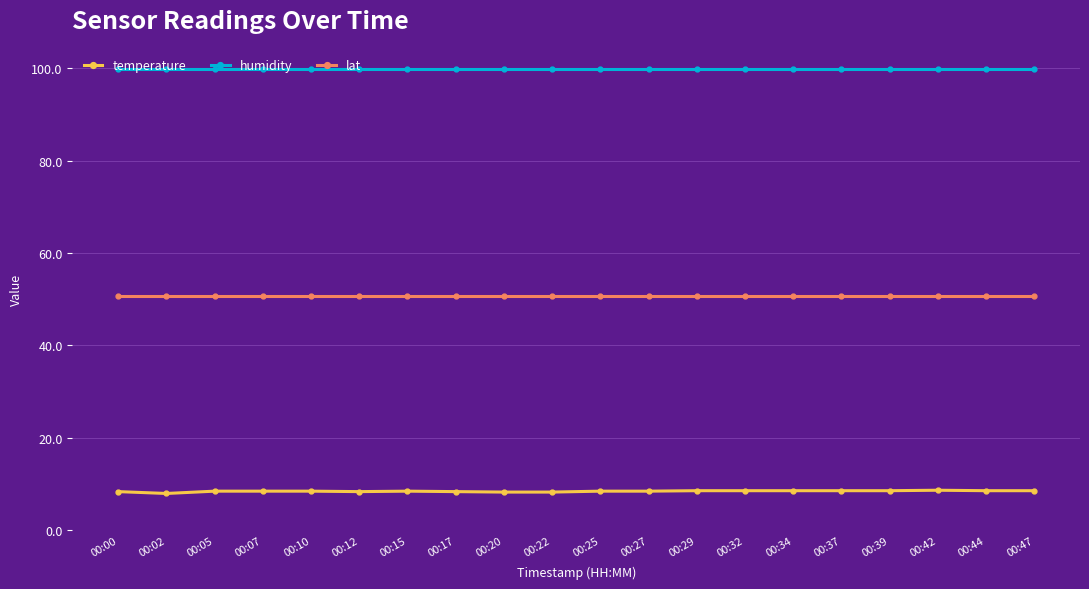

Rank the series by their average value, from highest to lowest.

humidity, lat, temperature